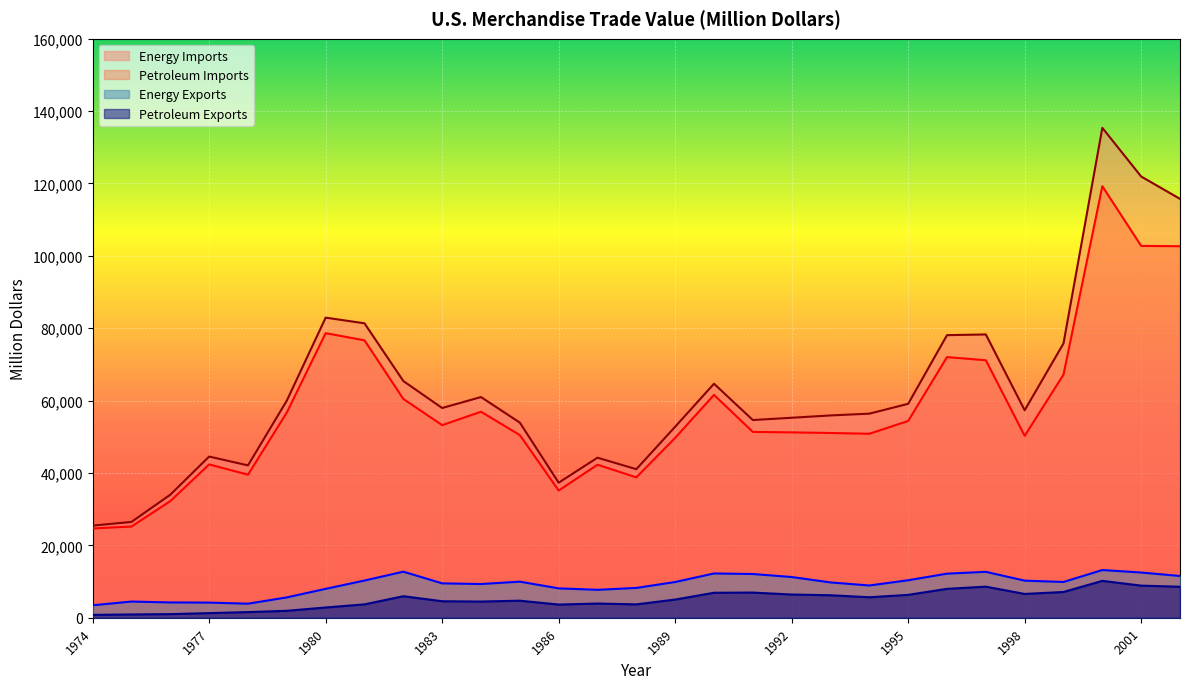

How many values in the Petroleum Imports series exceed 51350?

15